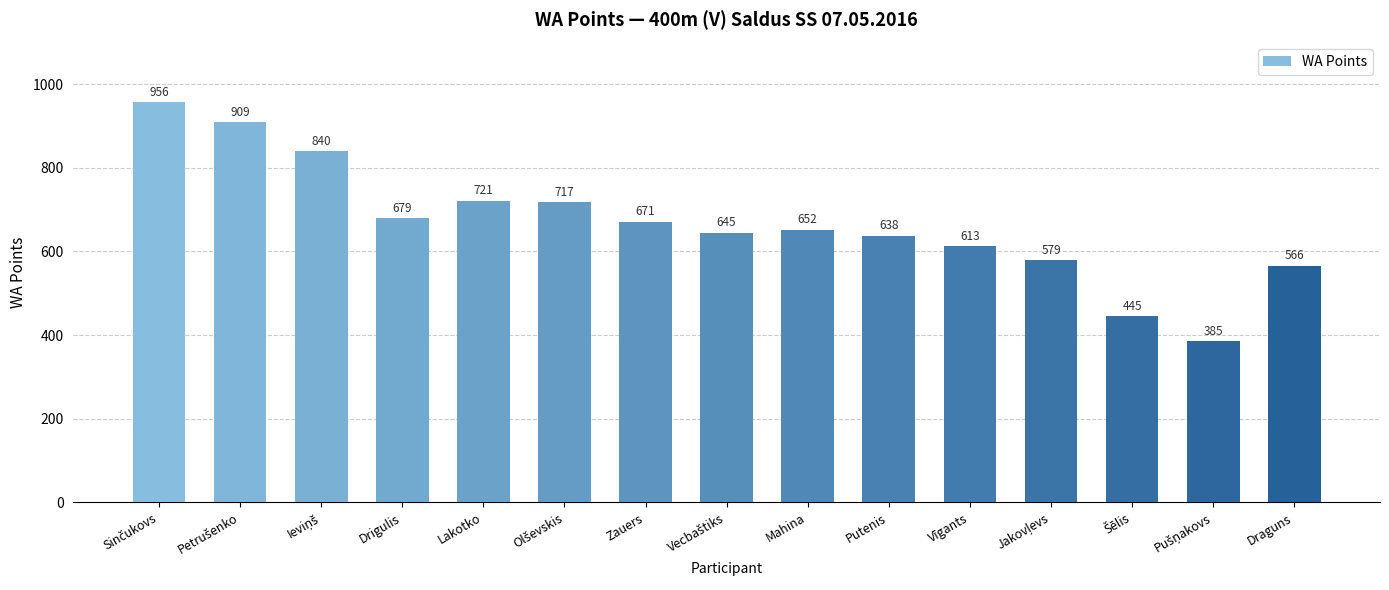

True or false: the data shows 679 at Drigulis.

True